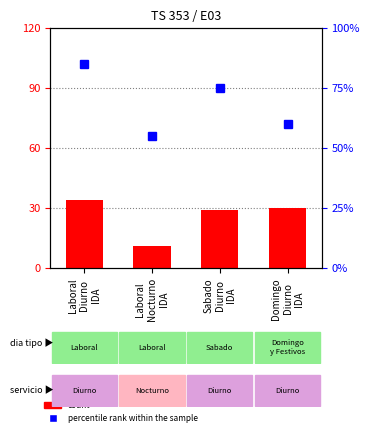

Where is the data nearest to the value 22?

Sabado
Diurno
IDA